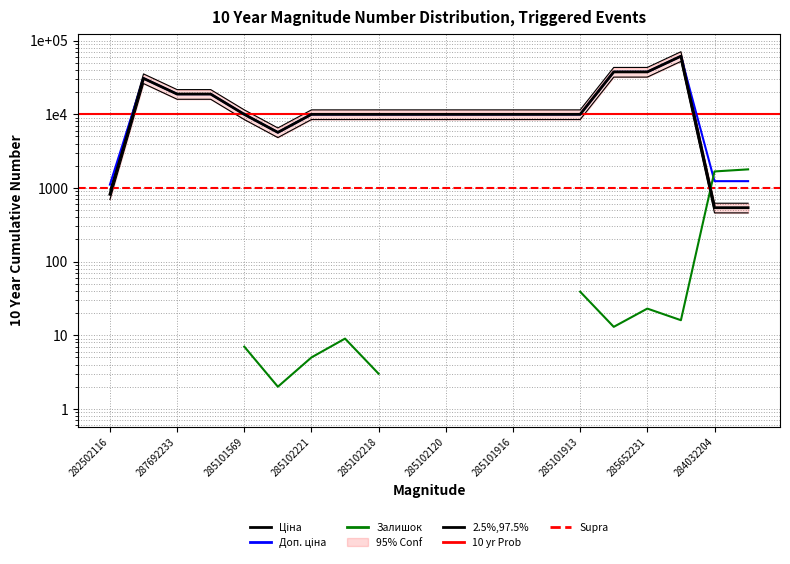

True or false: Ціна and Доп. ціна cross at least once.

False